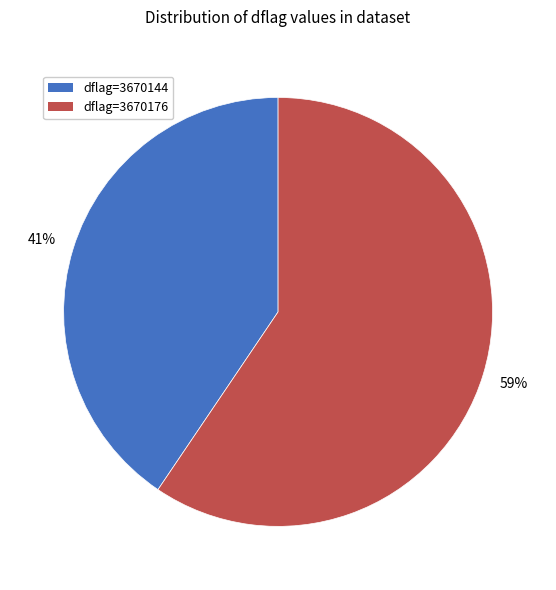

To the nearest percent, what is the average slice percentage?

50%